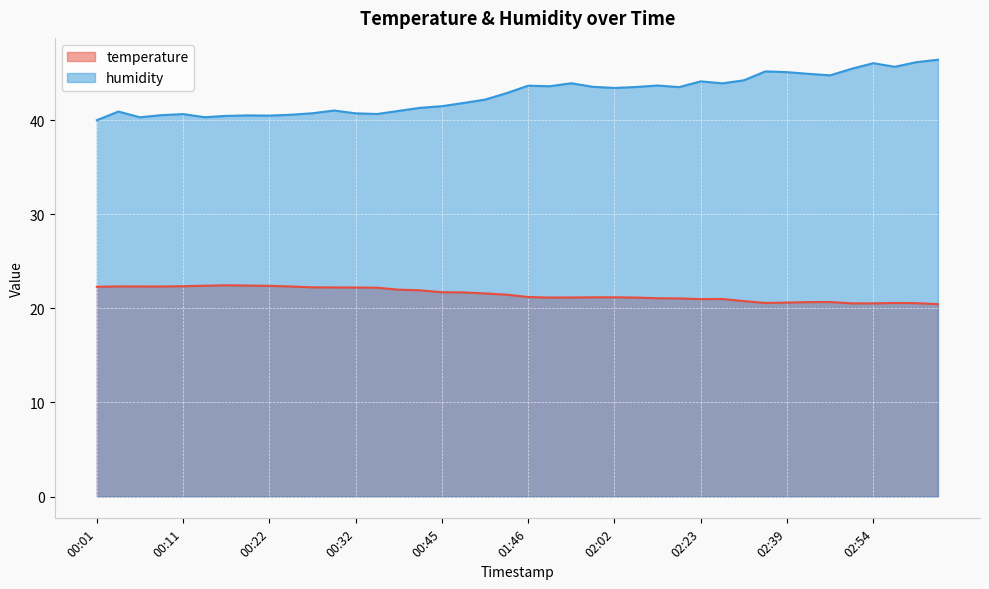

Where does the humidity series first go above 43?

01:46